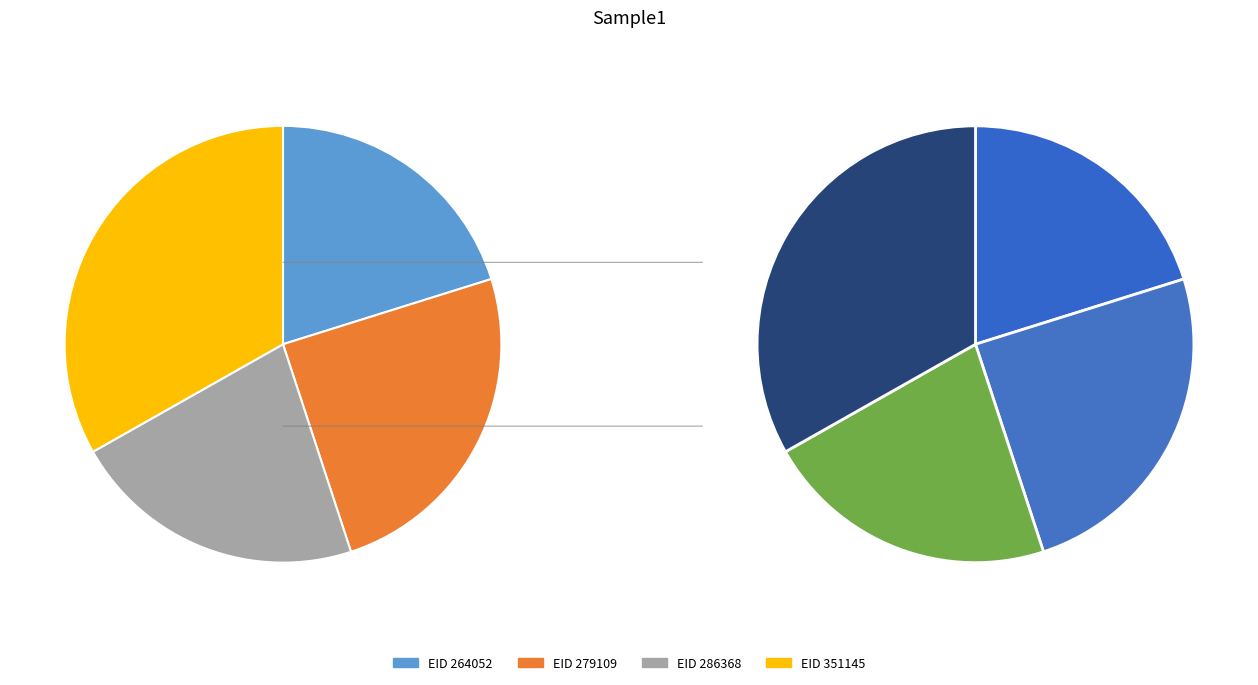

Does 286368 account for over 50% of the chart?

No